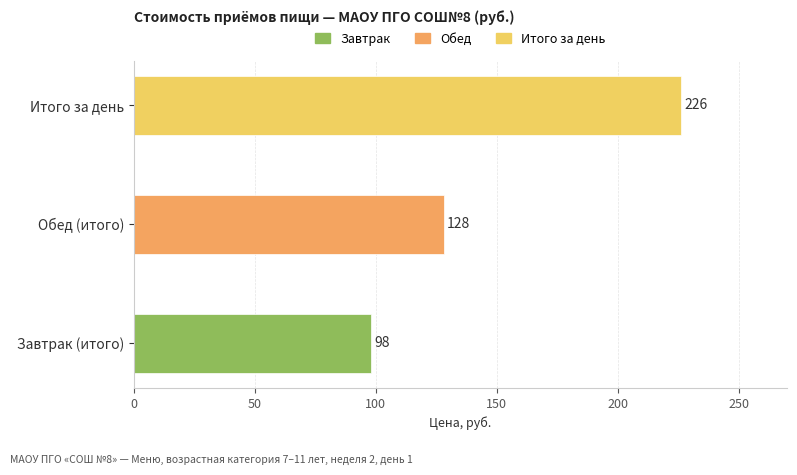

Is it true that the value at Завтрак (итого) is 98?

True